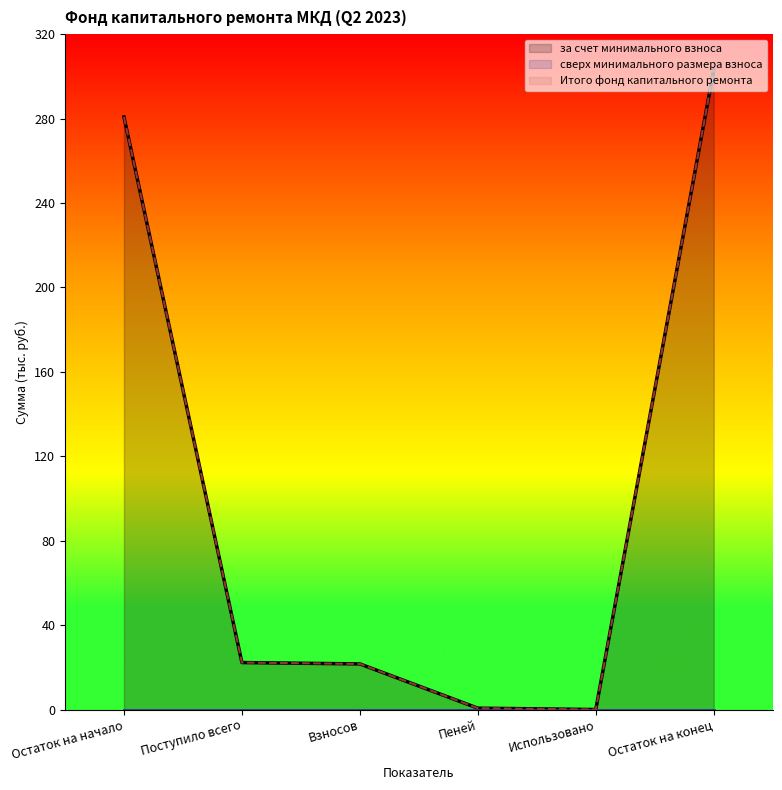

How many lines are shown in the chart?

3